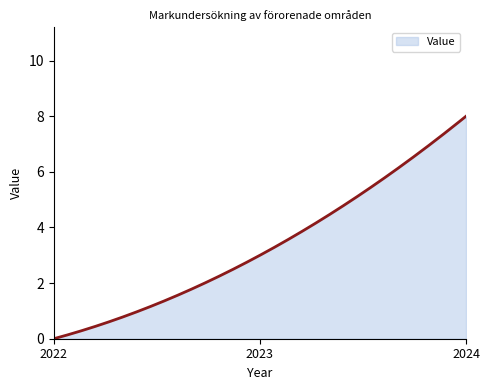

How many lines are shown in the chart?

1